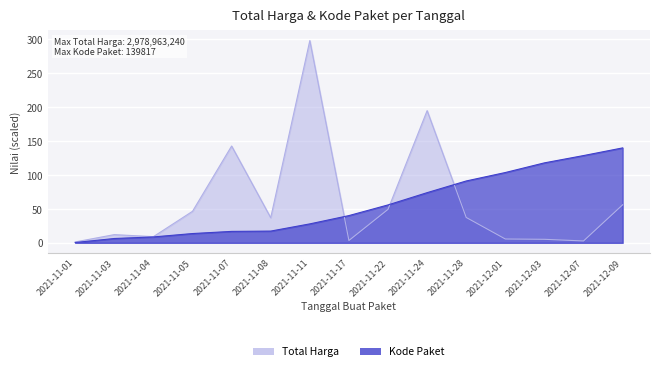

Between which two adjacent categories do Total Harga and Kode Paket first intersect?

2021-11-11 and 2021-11-17